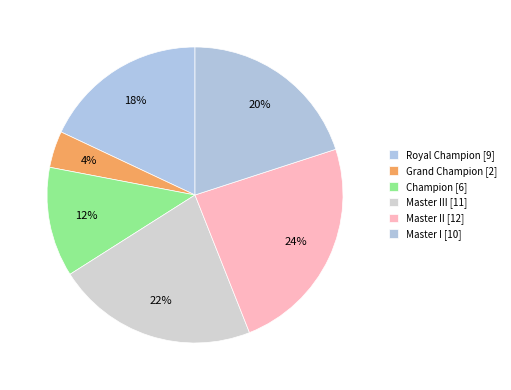

Count the number of slices in the pie.

6